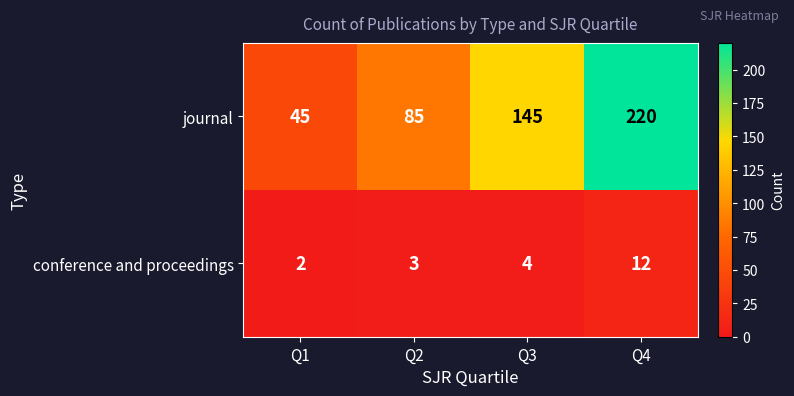

The journal series shows 145 at Q3. True or false?

True